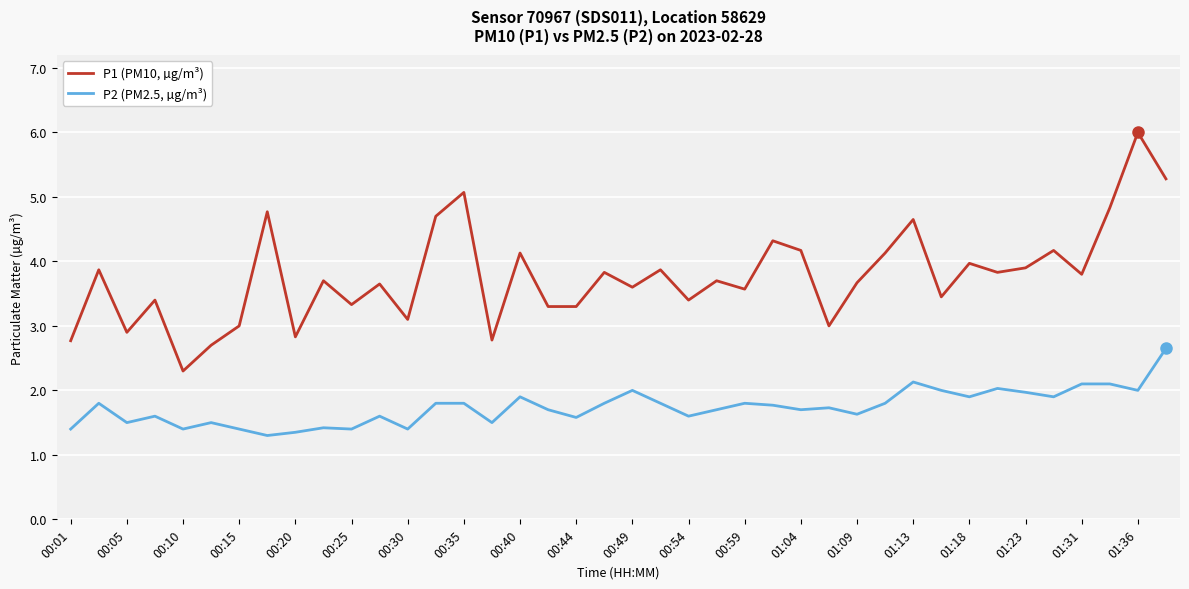

Which series has the widest spread of values?

P1 (PM10, µg/m³)